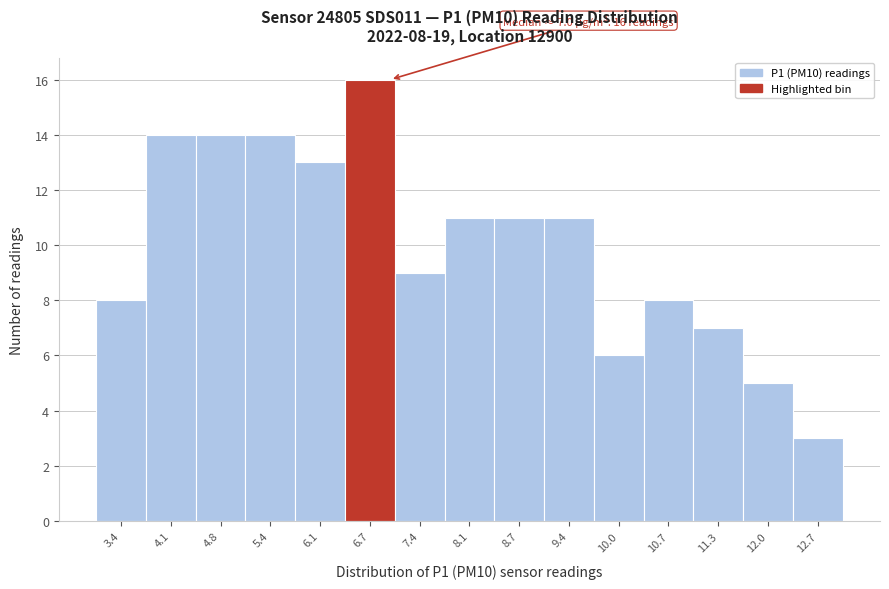

Which range on the x-axis has the tallest bar?

6.40 to 7.06